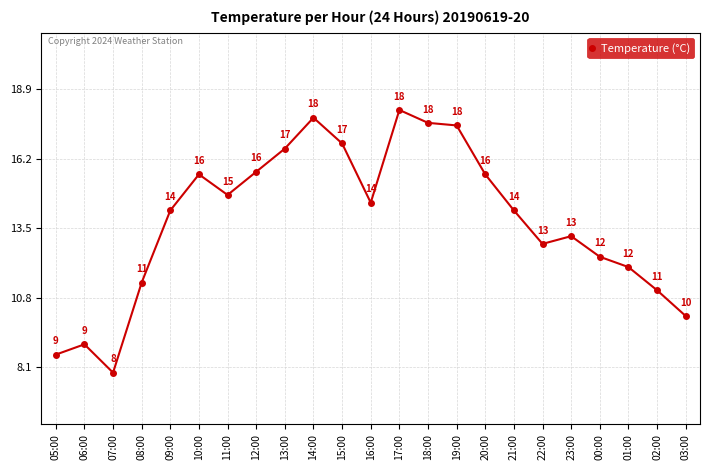

What is the value of the 3rd point from the left?

7.9